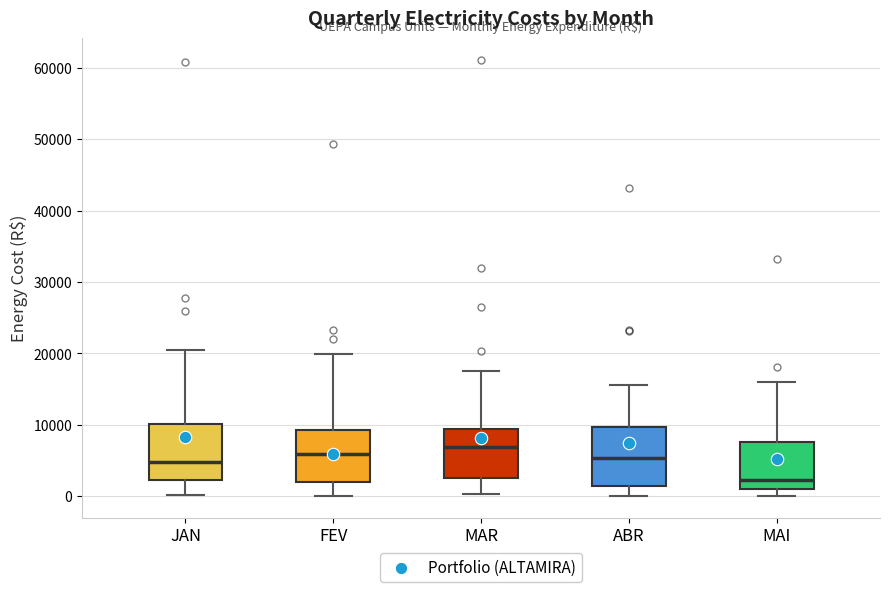

Reading left to right, read every box against the y-axis: the position of its median line, the range the box covers, and the ends of its whiskers. The values are not printed on the chart, so give them approximately, as read against the axis.

JAN: median 5000, box 2000 to 10000, whiskers 0 to 20000
FEV: median 6000, box 2000 to 9000, whiskers 0 to 20000
MAR: median 7000, box 3000 to 9000, whiskers 0 to 18000
ABR: median 5000, box 1000 to 10000, whiskers 0 to 16000
MAI: median 2000, box 1000 to 8000, whiskers 0 to 16000